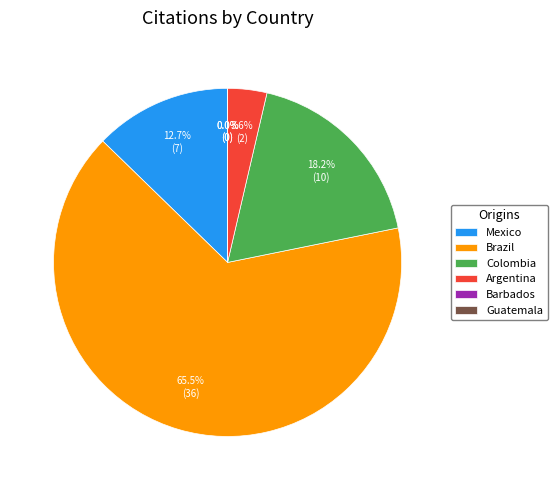

Is it true that Brazil is 79% of the pie?

False